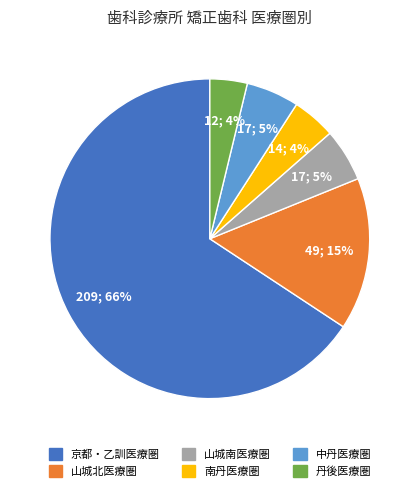

What percentage is the 南丹医療圏 slice, to the nearest percent?

4%